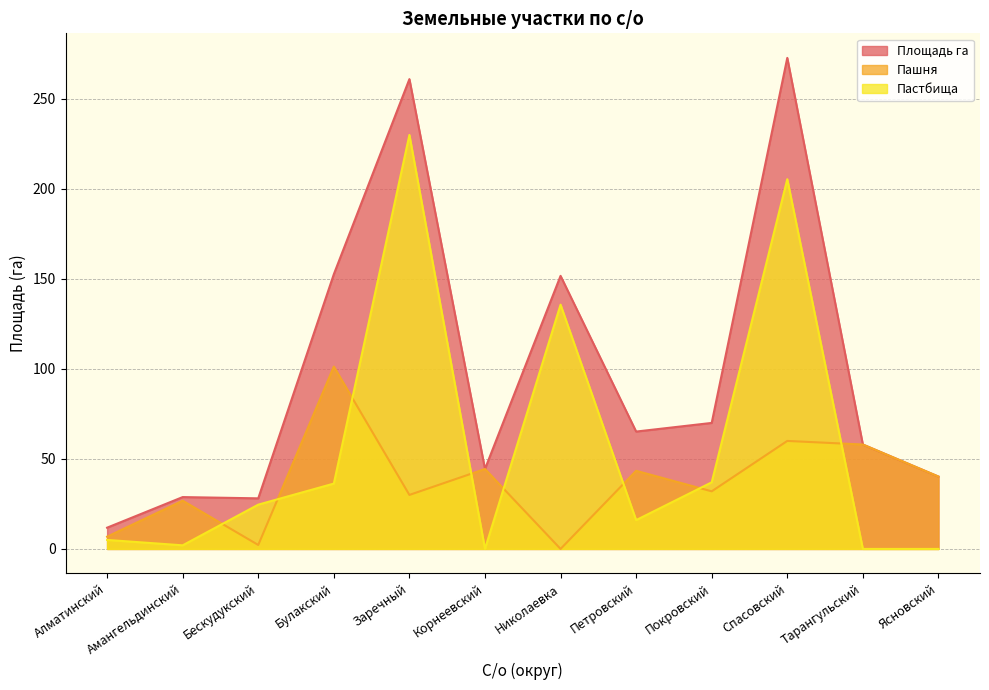

What is the sum of the Пашня values at Спасовский and Корнеевский?

104.4